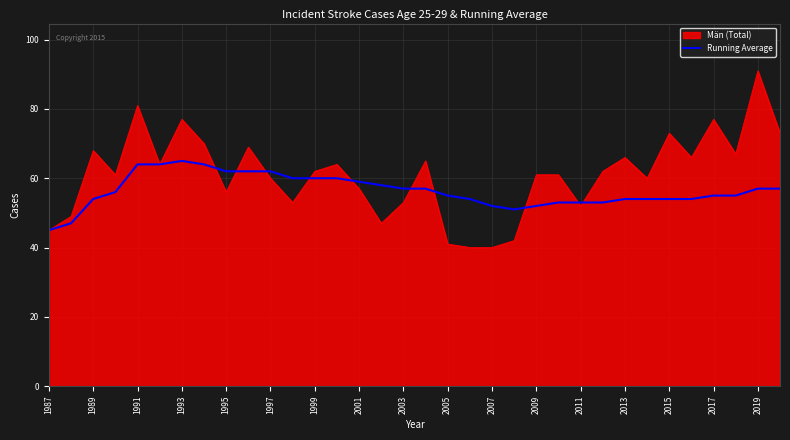

What is the minimum value shown in the chart?

40